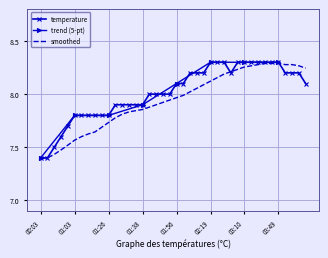

Rank the categories by value from lowest to highest.

00:03, 00:06, 00:20, 00:23, 00:38, 01:03, 01:10, 01:12, 01:15, 01:18, 01:26, 01:28, 01:31, 01:33, 01:36, 01:38, 01:41, 01:43, 01:46, 01:51, 01:56, 02:01, 04:26, 02:09, 02:12, 02:14, 02:35, 03:52, 03:57, 04:14, 02:19, 02:25, 02:30, 03:07, 03:10, 03:13, 03:18, 03:20, 03:35, 03:49